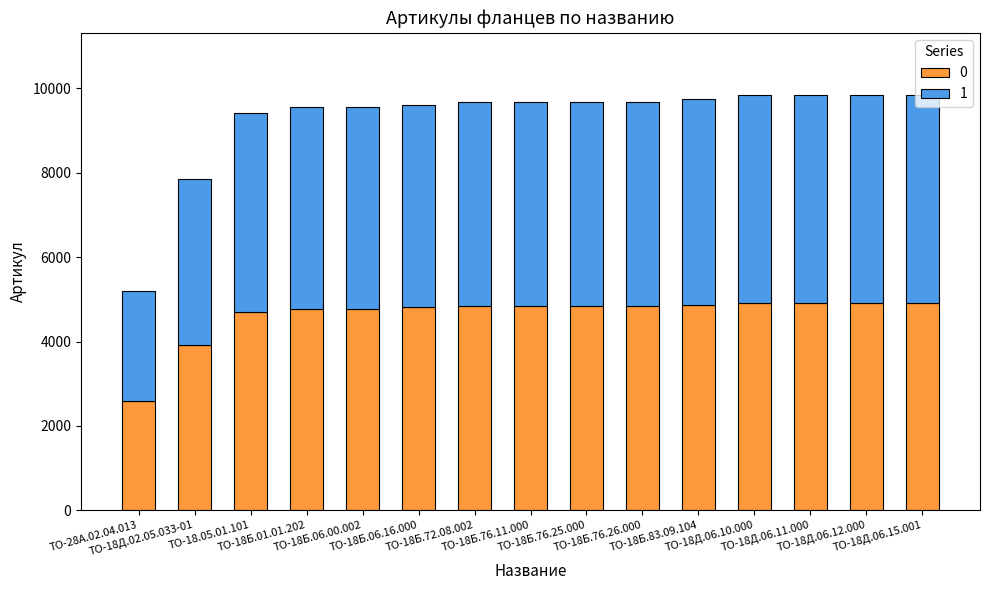

How many distinct data groups are displayed?

2